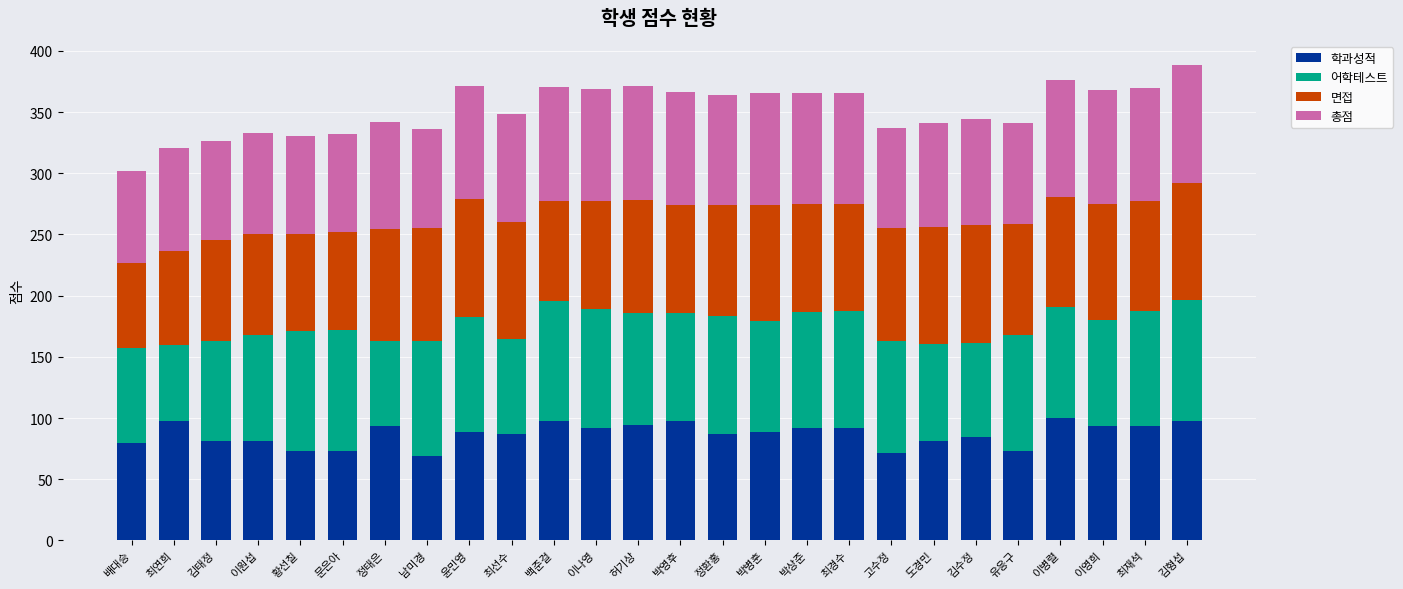

What is the total value across all series at 고수정?

336.7